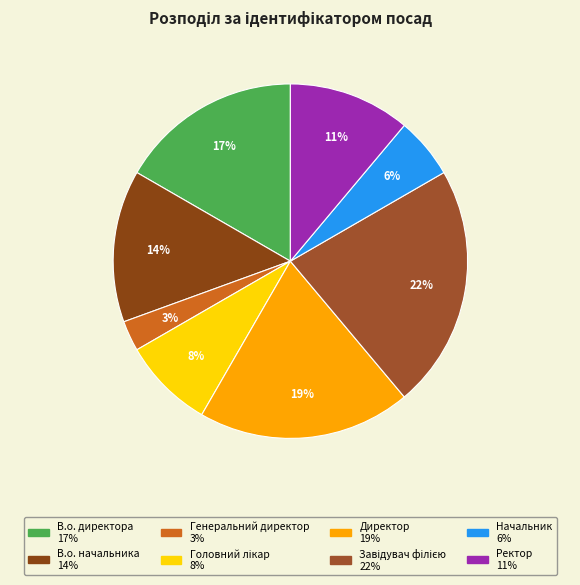

How many segments does this pie chart have?

8